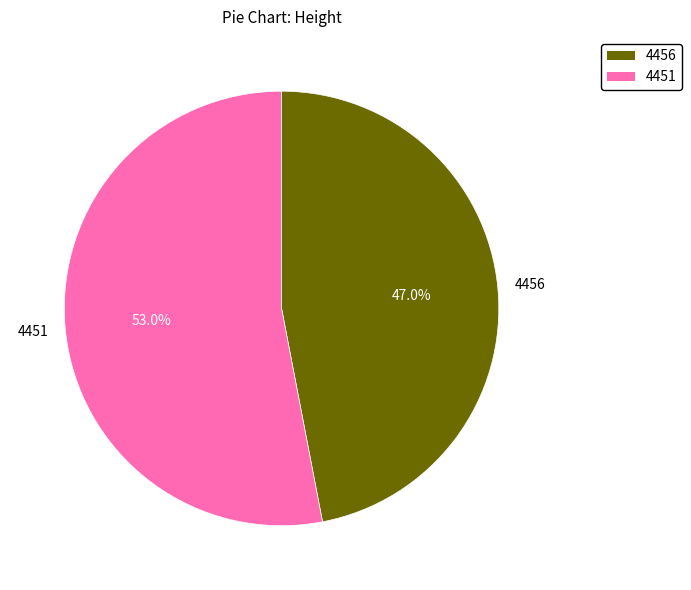

To the nearest percent, what percentage of the pie is 4451?

53%